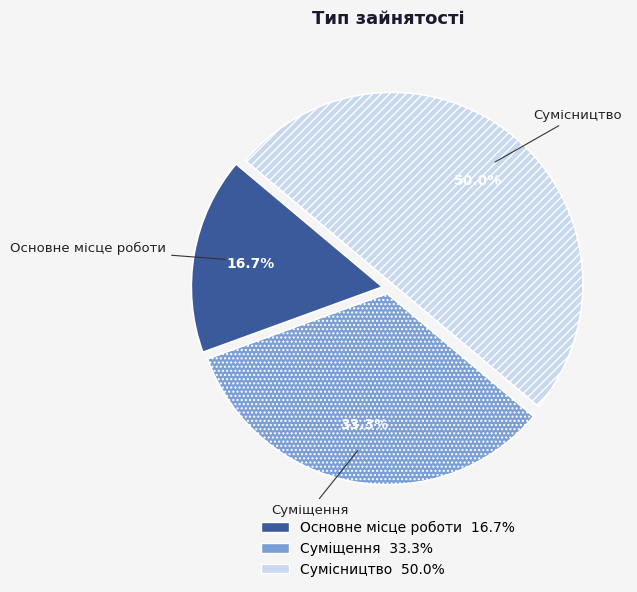

What is the largest slice in the pie chart?

Сумісництво